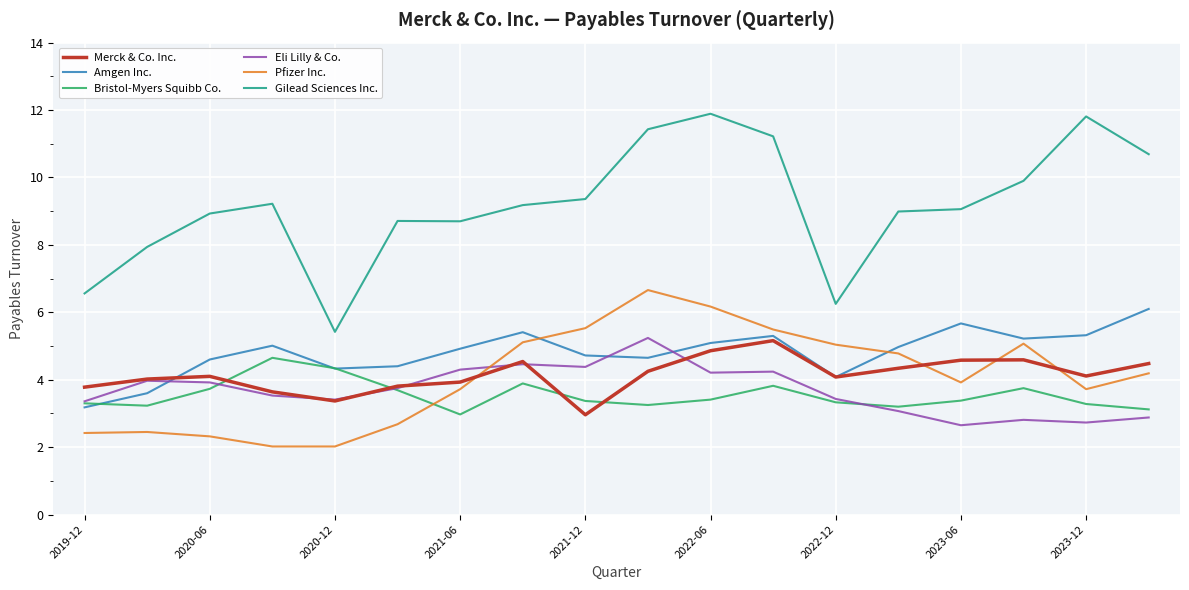

What is the lowest value of the Merck & Co. Inc. series?

3.0